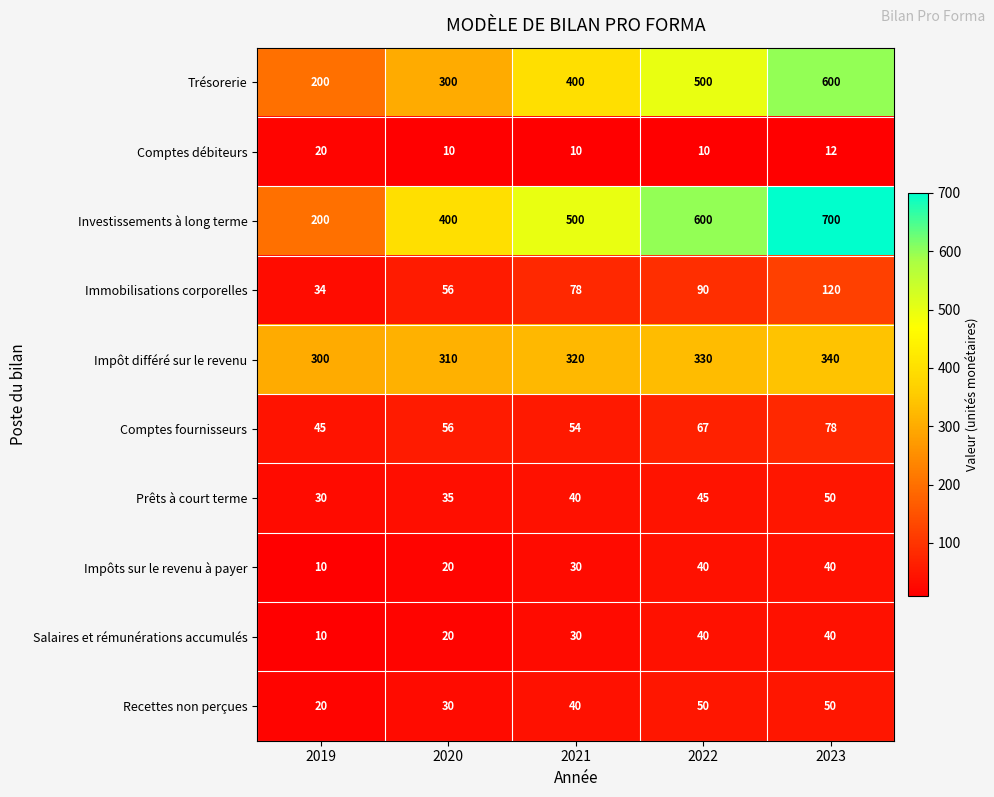

List the labels in order of Comptes fournisseurs value, smallest first.

2019, 2021, 2020, 2022, 2023